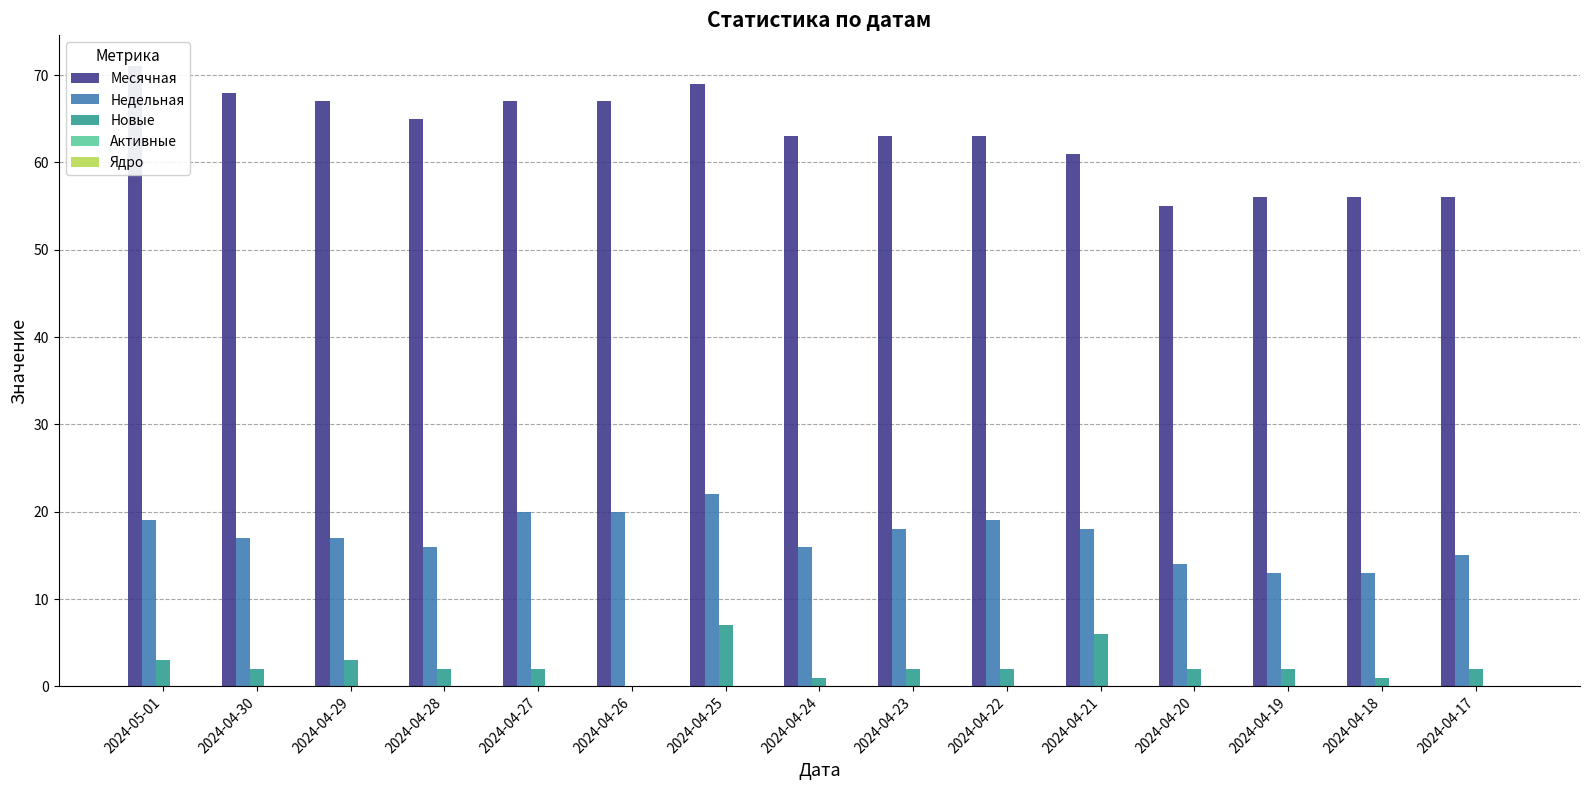

List the labels in order of Ядро value, smallest first.

2024-05-01, 2024-04-30, 2024-04-29, 2024-04-28, 2024-04-27, 2024-04-26, 2024-04-25, 2024-04-24, 2024-04-23, 2024-04-22, 2024-04-21, 2024-04-20, 2024-04-19, 2024-04-18, 2024-04-17